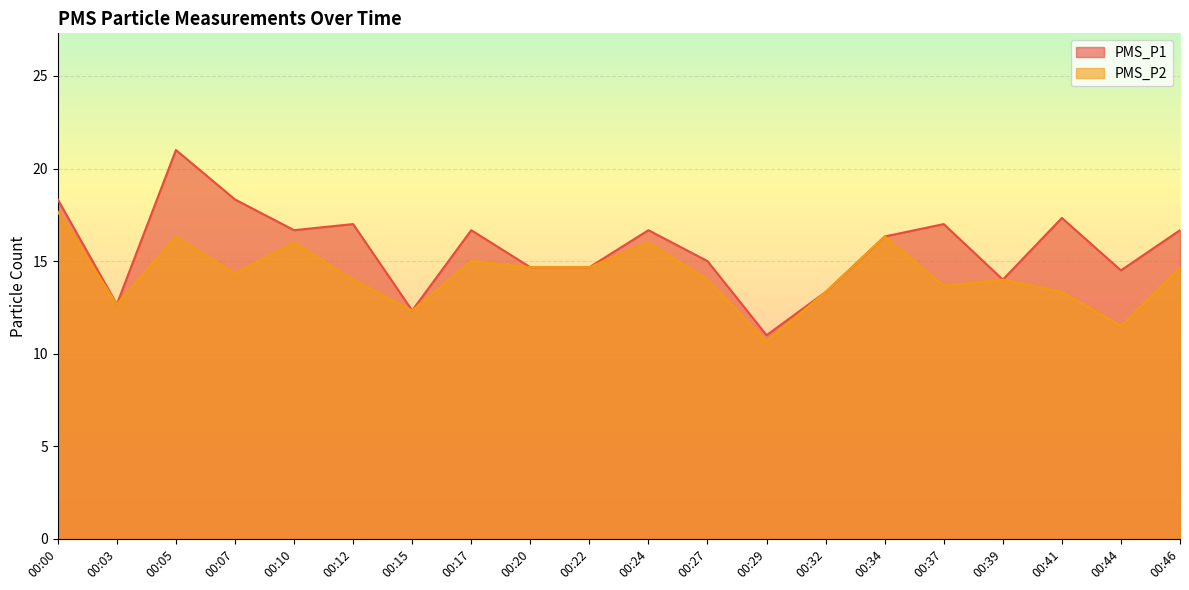

What is the difference between the PMS_P1 values at 00:00 and 00:05?

2.7